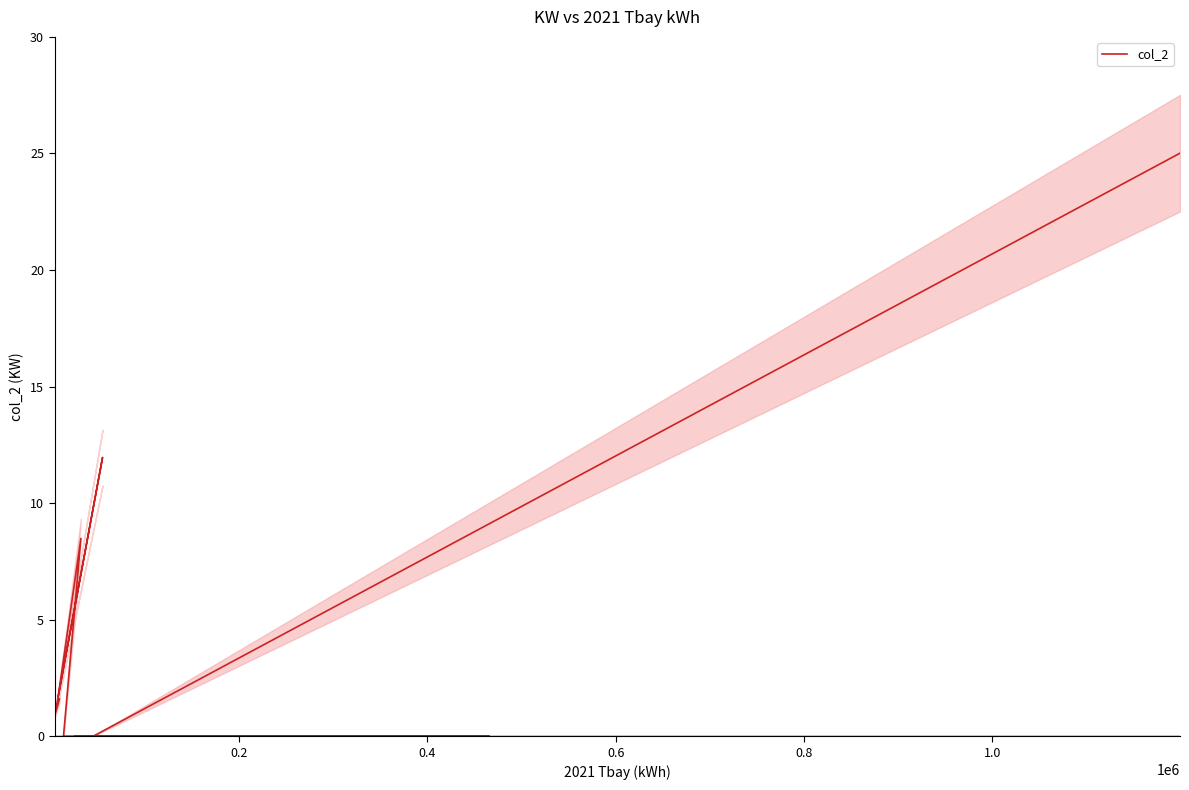

How many distinct data groups are displayed?

1